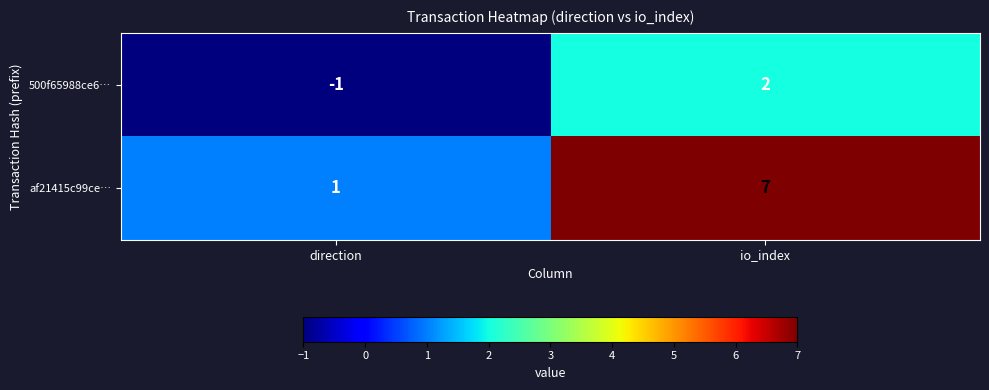

What is the smallest value displayed?

-1